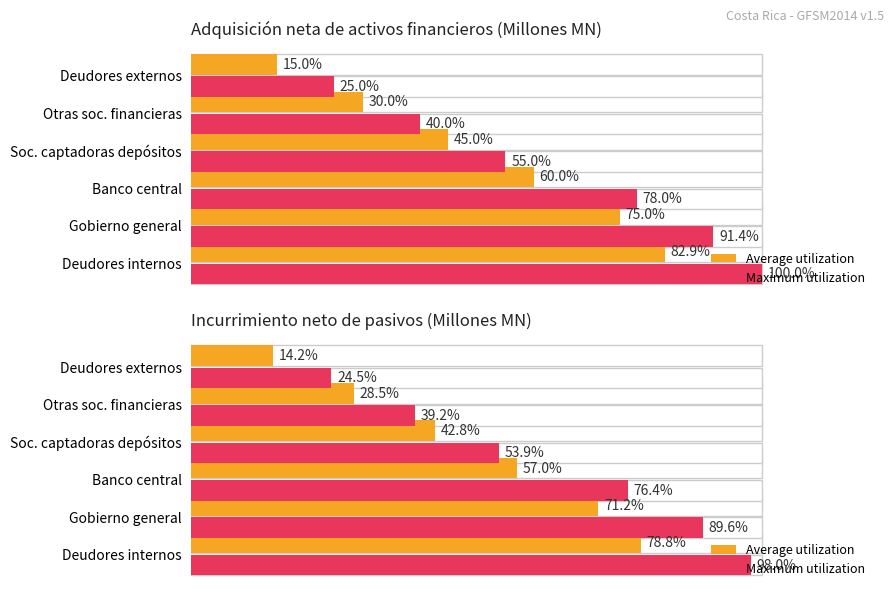

Between Deudores internos and Otras soc. financieras, which series saw the biggest shift?

Maximum utilization